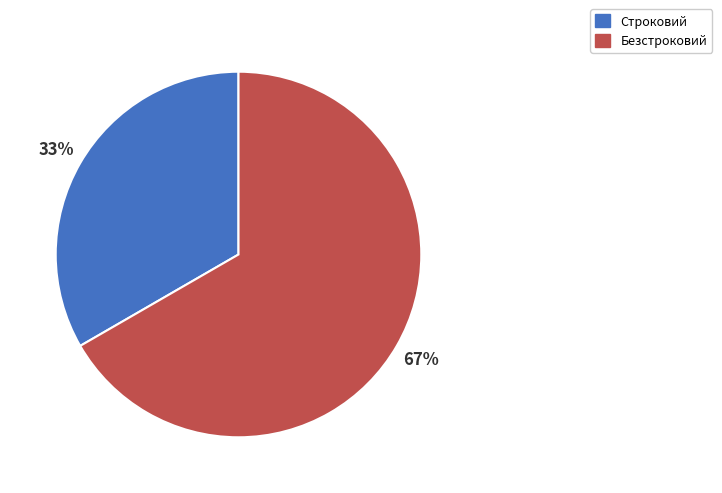

Which slice is the largest?

Безстроковий